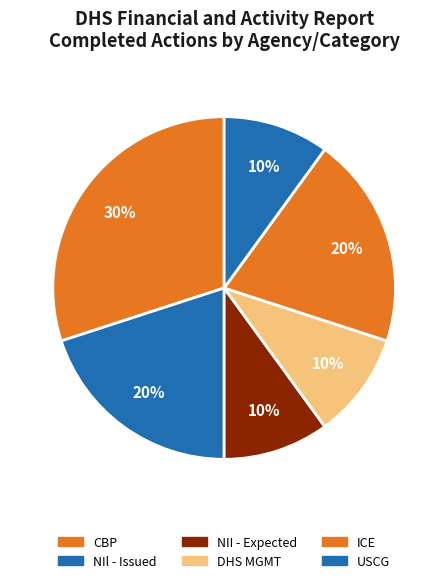

What percentage is the DHS MGMT slice, to the nearest percent?

10%